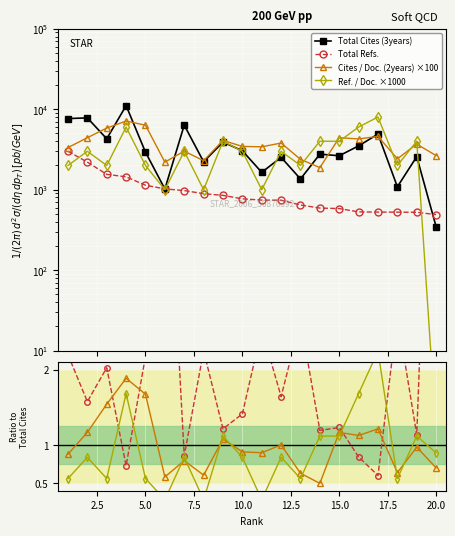

What is the value of the Ref. / Doc. ×1000 point at the 5th from the left?

2000.0